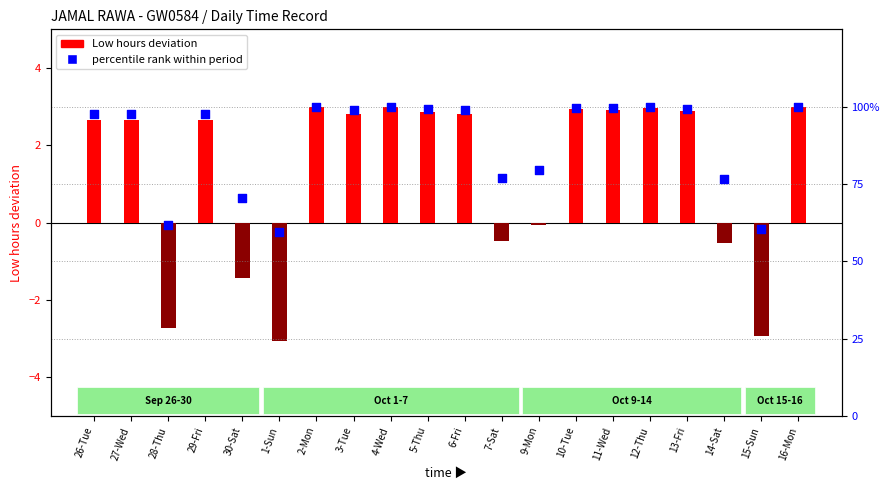

Which series contains the lowest Y value?

Low (hours above 12)